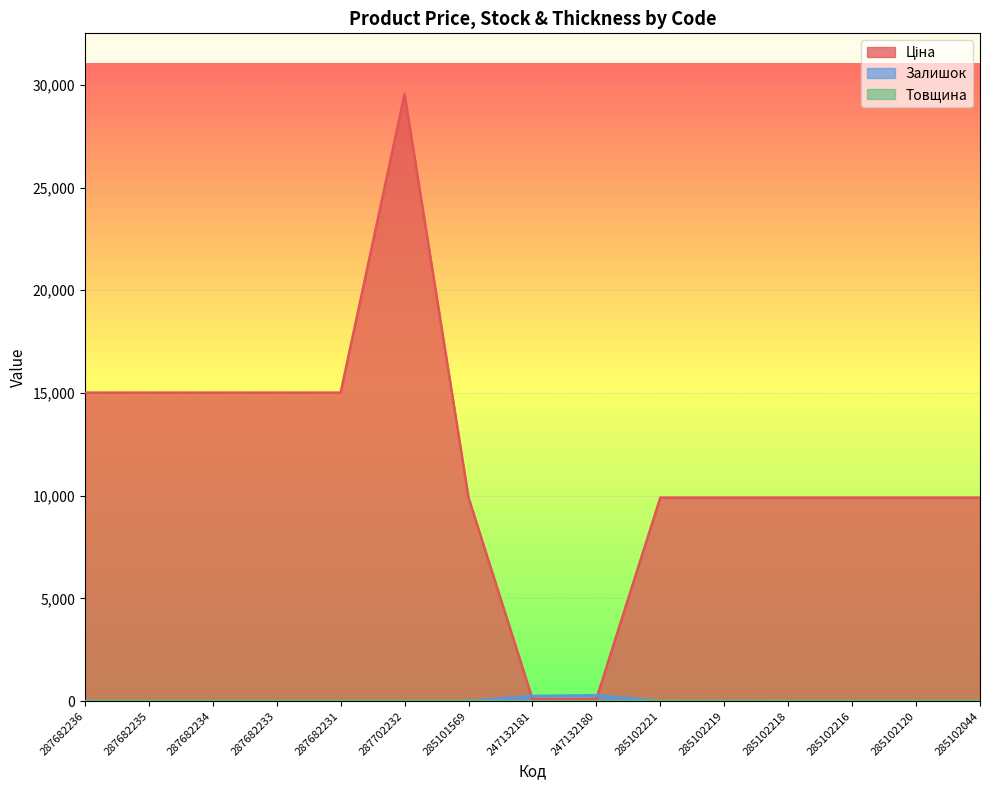

What is the total value across all series at 287682236?

15031.2